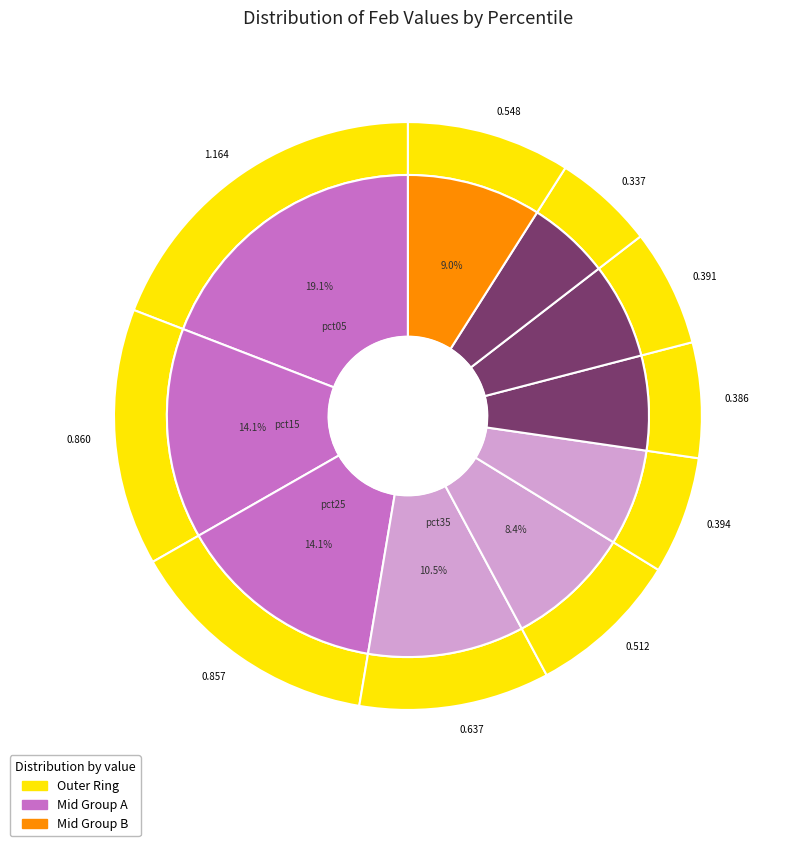

To the nearest percent, what is the difference between the pct55 and pct85 slice percentages?

1%